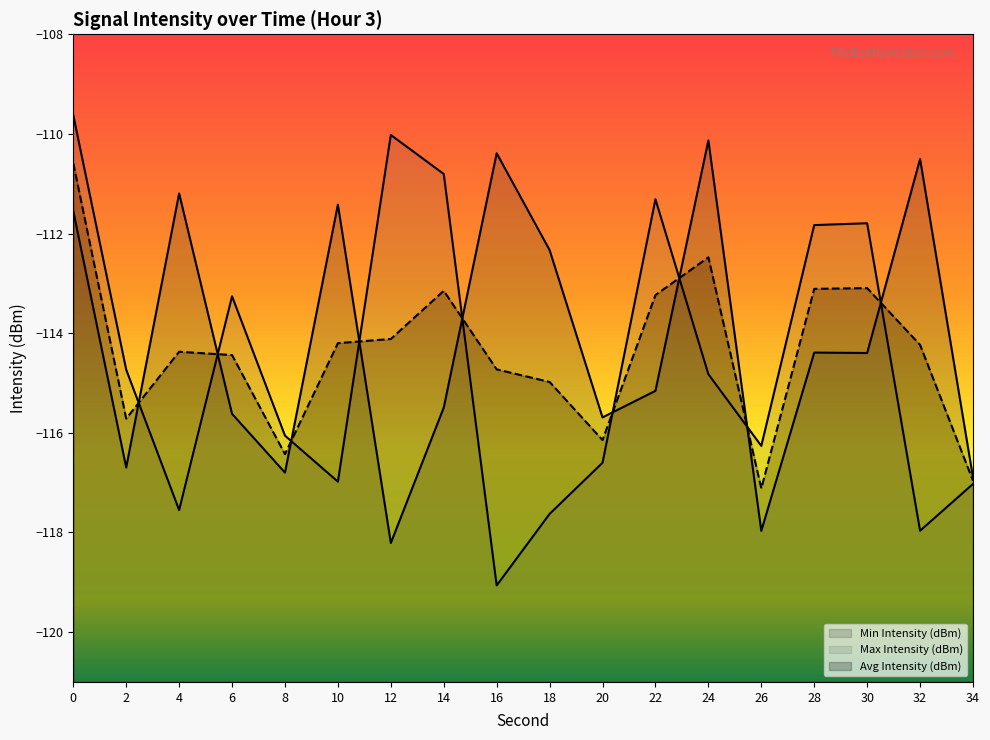

What is the smallest value displayed?

-119.1